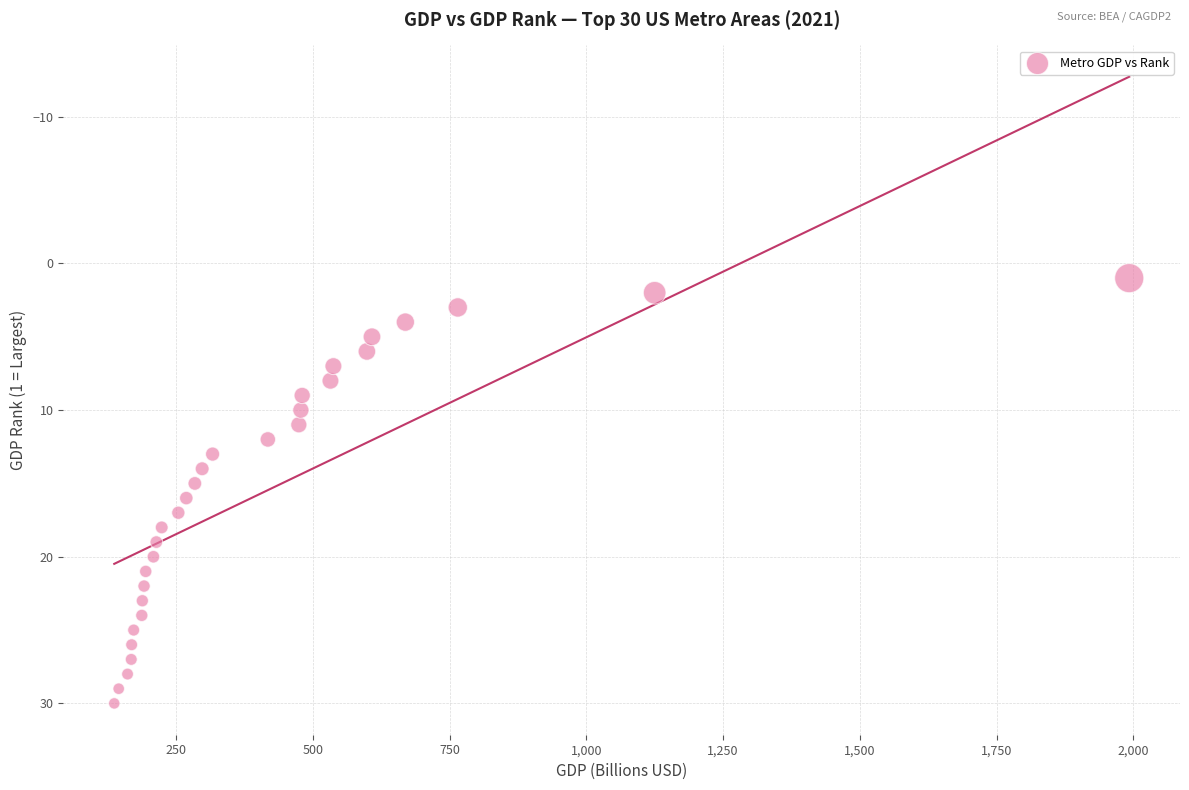

What is the range of Y values (max minus min)?

29